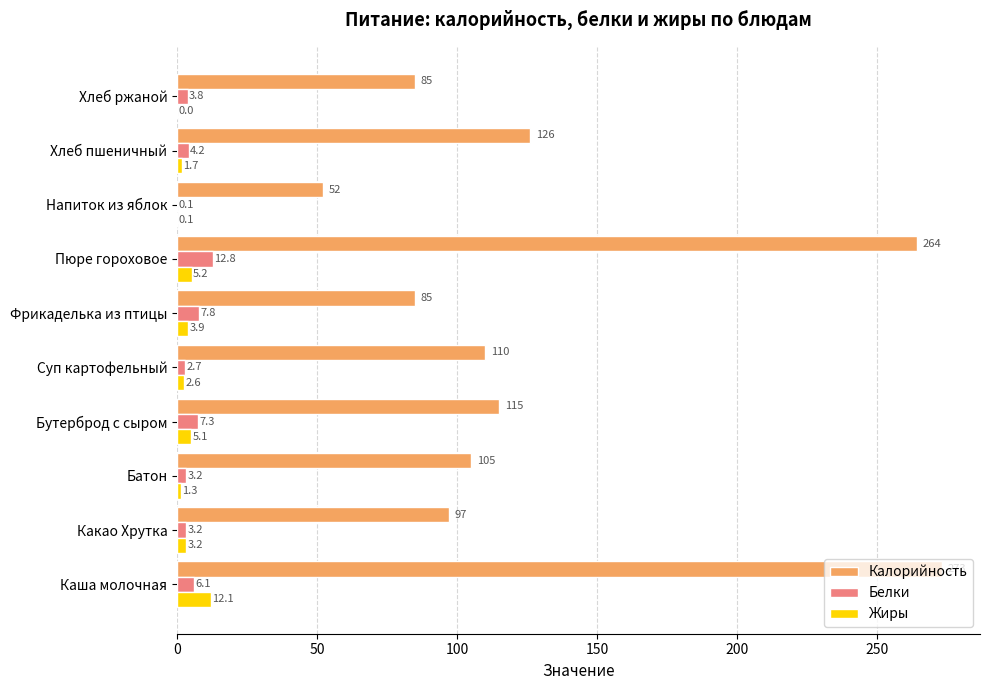

True or false: Белки has a value of 3.8 at Хлеб ржаной.

True